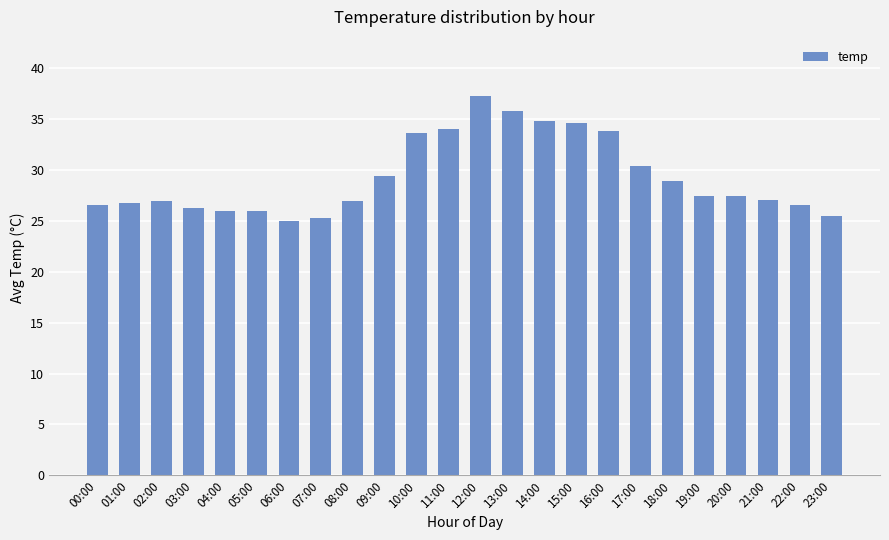

What is the change in value from 01:00 to 14:00?

+8.1